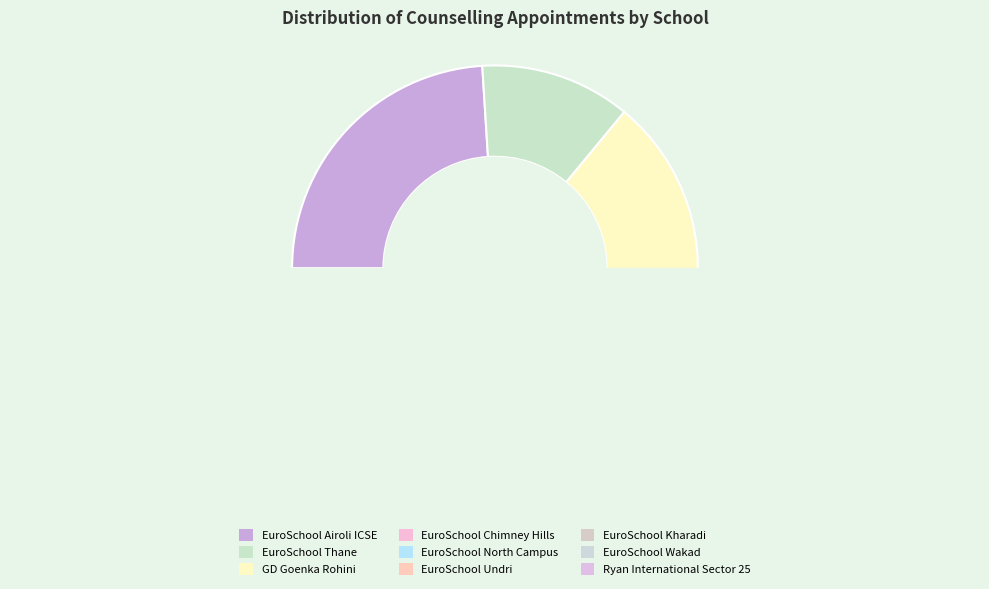

Combined, what portion of the pie is EuroSchool Chimney Hills and EuroSchool Thane?

16.0%